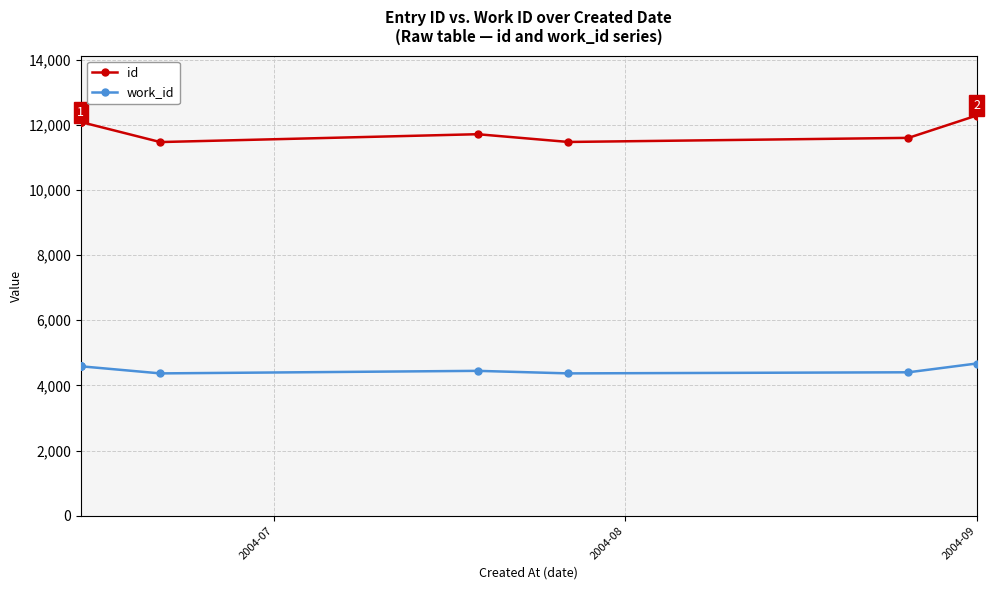

What is the greatest value displayed?

12281